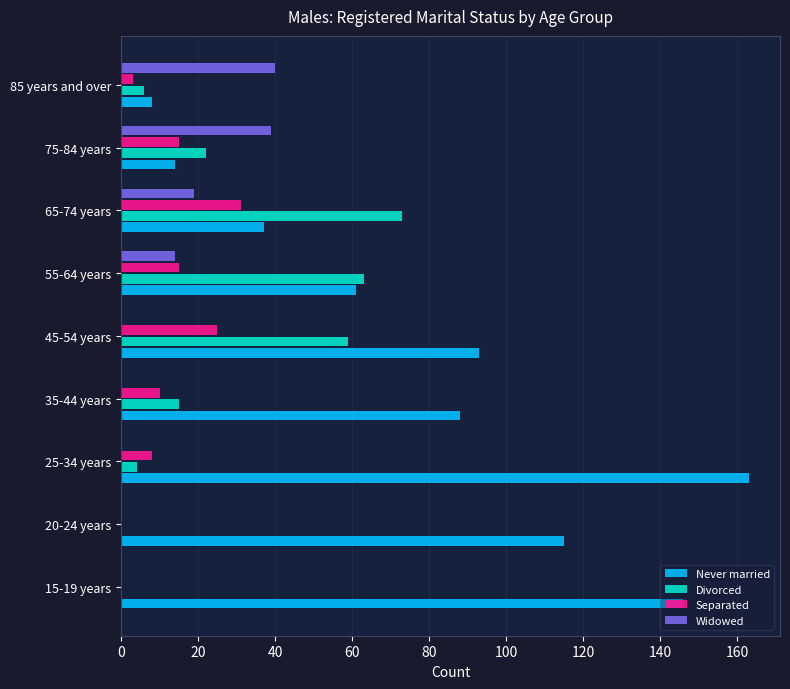

True or false: Never married has a value of 256 at 15-19 years.

False